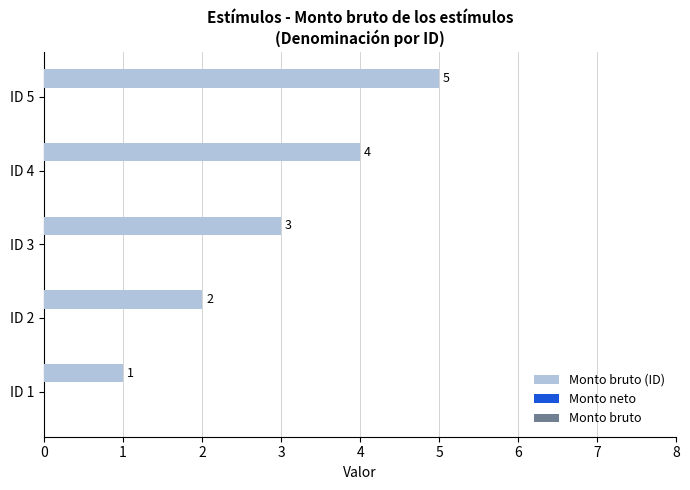

How many categories are shown in the chart?

5